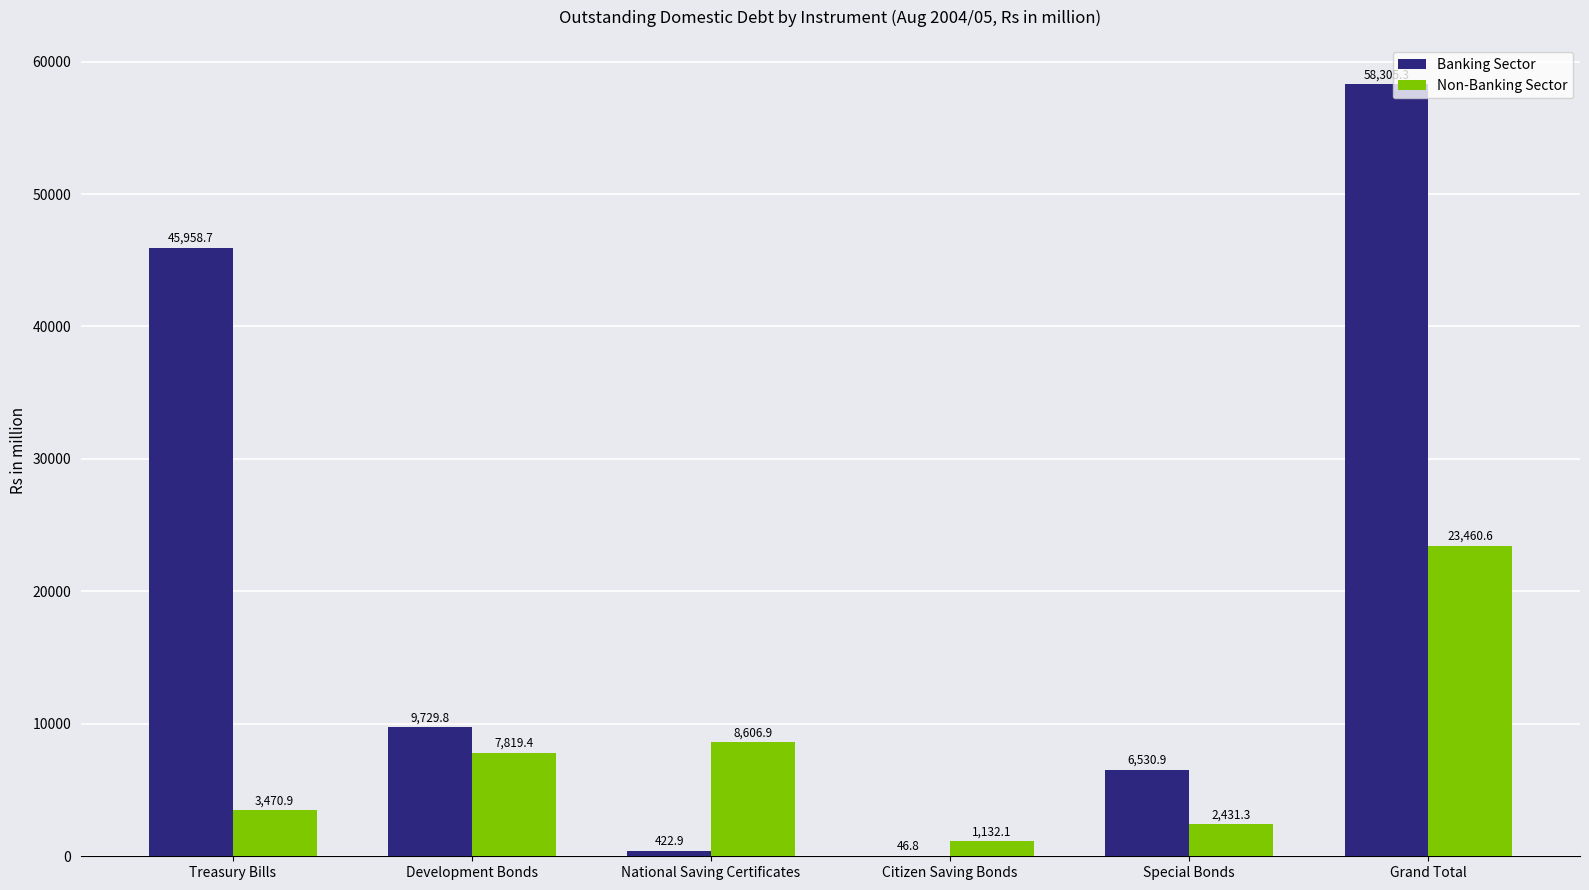

Reading left to right, list all the values displayed in this chart.

Banking Sector: 45958.7	9729.8	422.9	46.8	6530.9	58305.3
Non-Banking Sector: 3470.9	7819.4	8606.9	1132.1	2431.3	23460.6